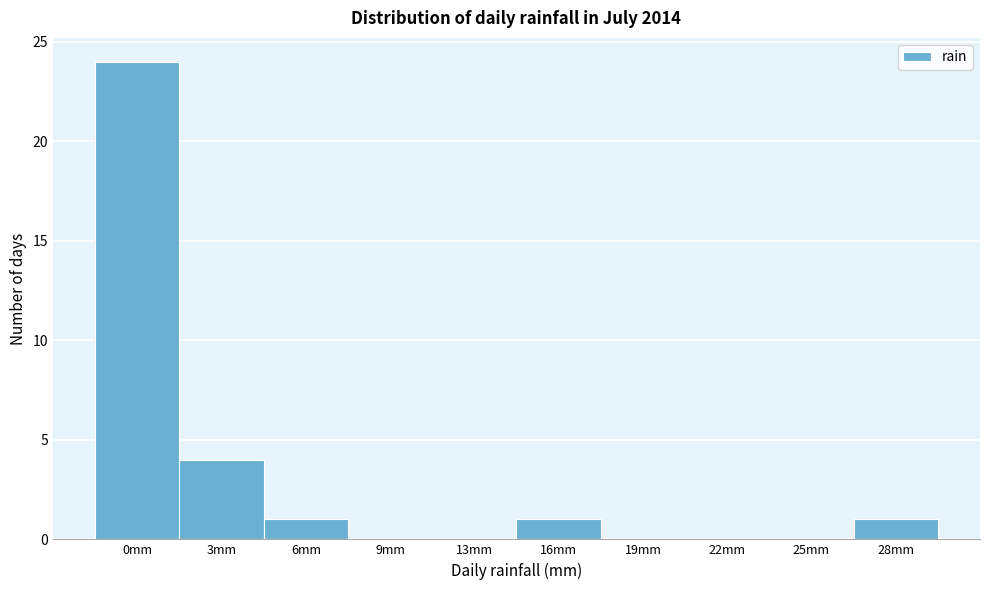

Which label corresponds to the largest value in the chart?

0mm